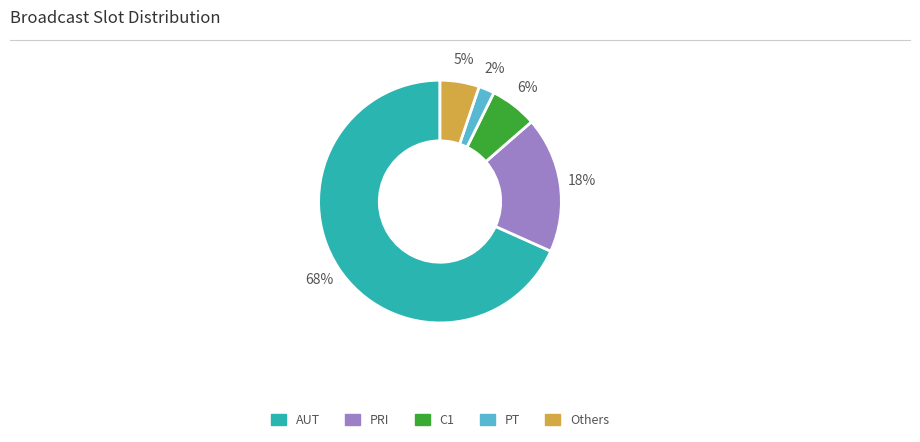

Is there a majority slice in this chart?

Yes